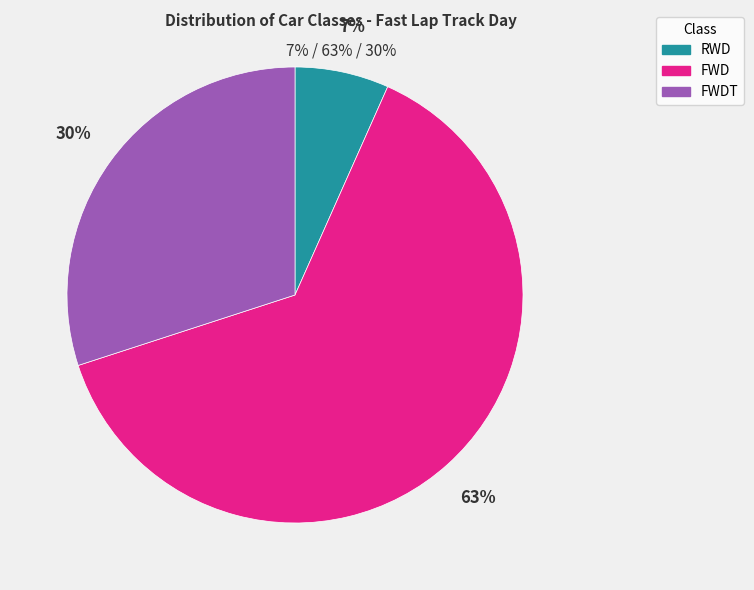

To the nearest percent, what is the combined percentage of RWD and FWDT?

37%